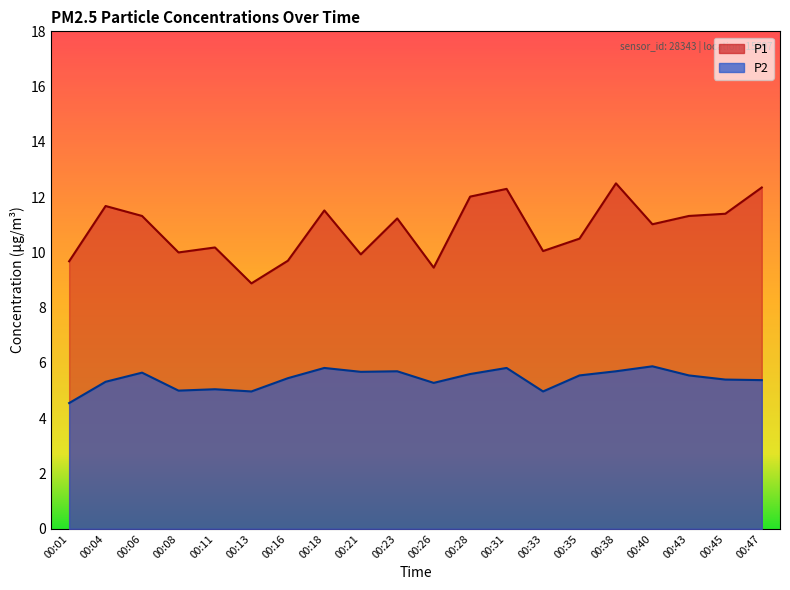

True or false: P1 has more than 2 points higher than both neighbors.

True